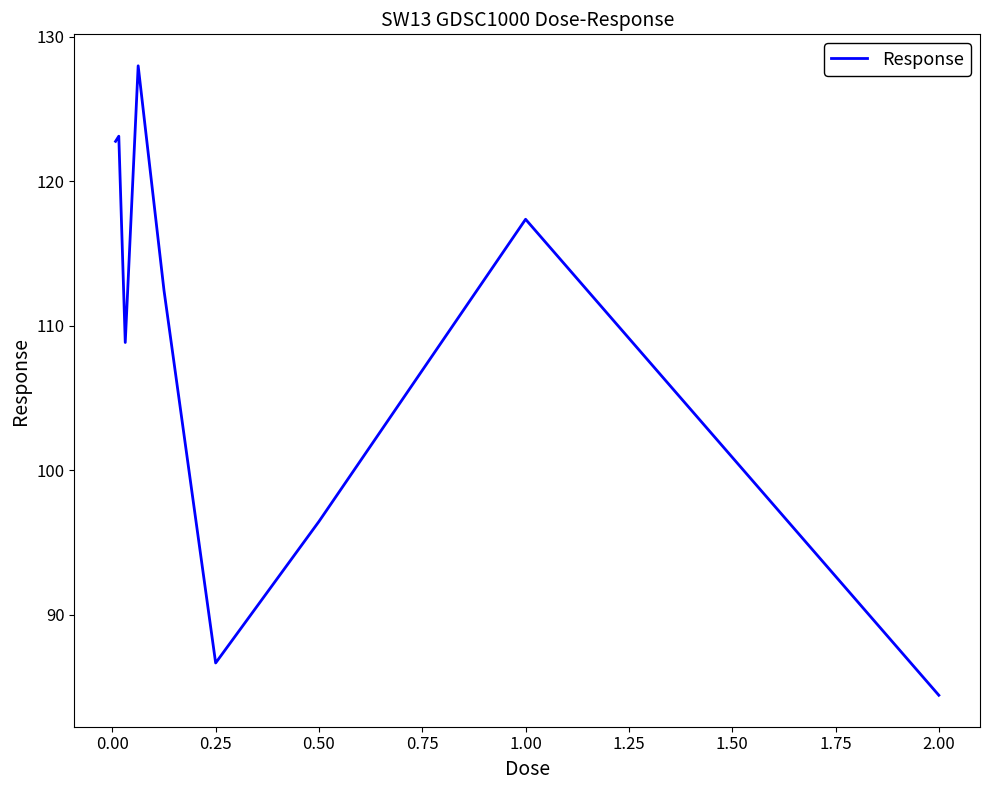

How many series are shown in this chart?

1